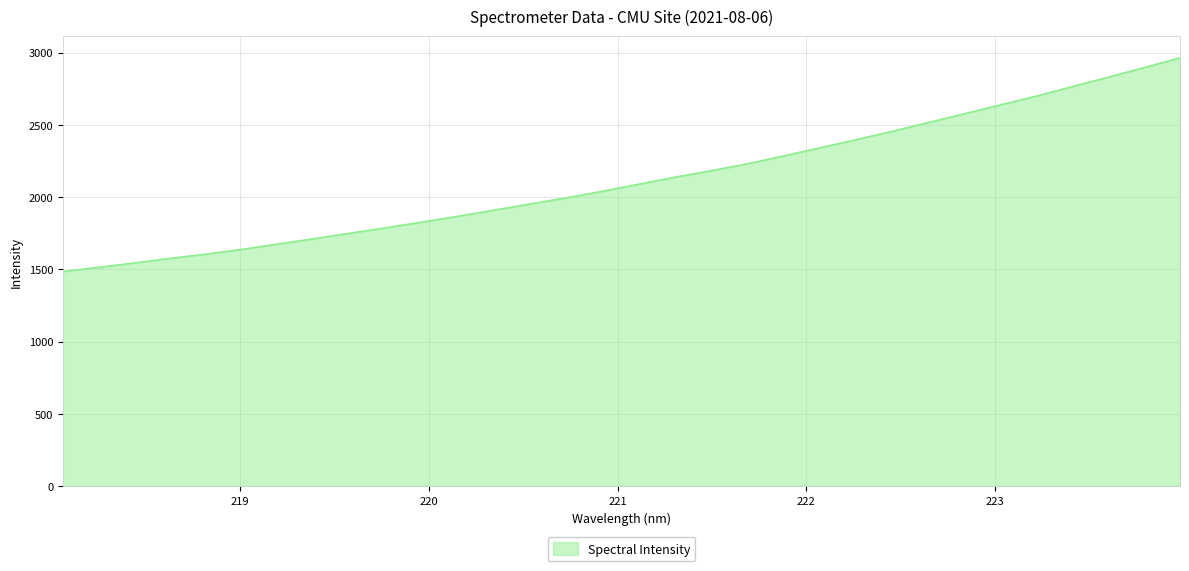

True or false: the data has more than 1 interior local peaks.

False